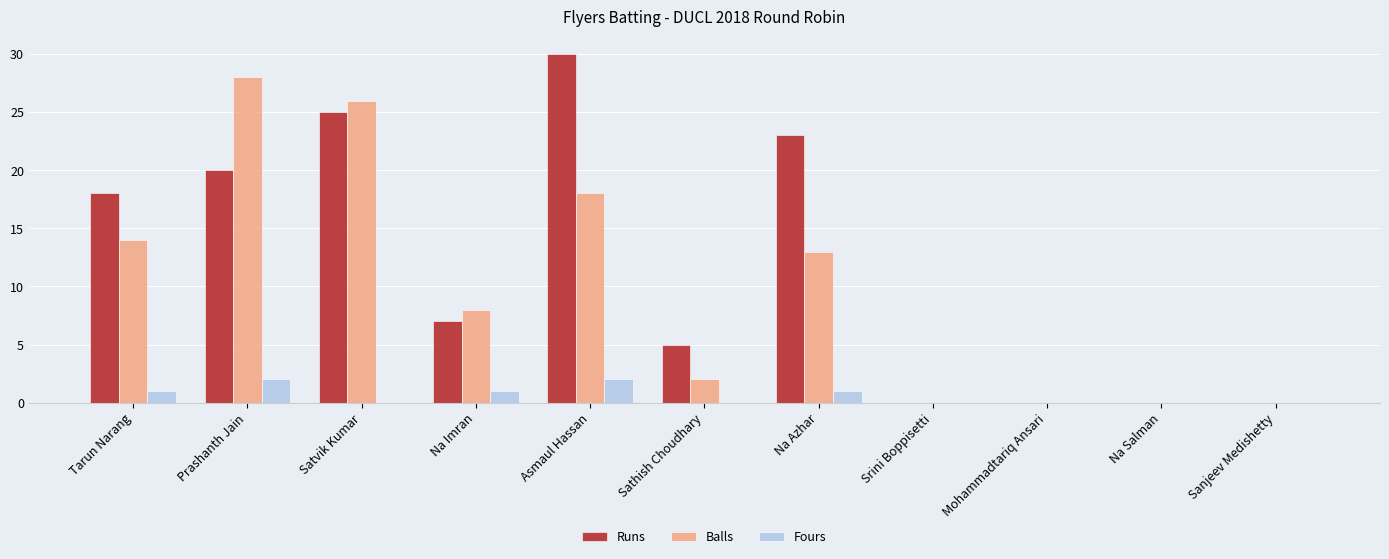

Reading left to right, what are all the values shown in this chart?

Runs: 18	20	25	7	30	5	23	0	0	0	0
Balls: 14	28	26	8	18	2	13	0	0	0	0
Fours: 1	2	0	1	2	0	1	0	0	0	0